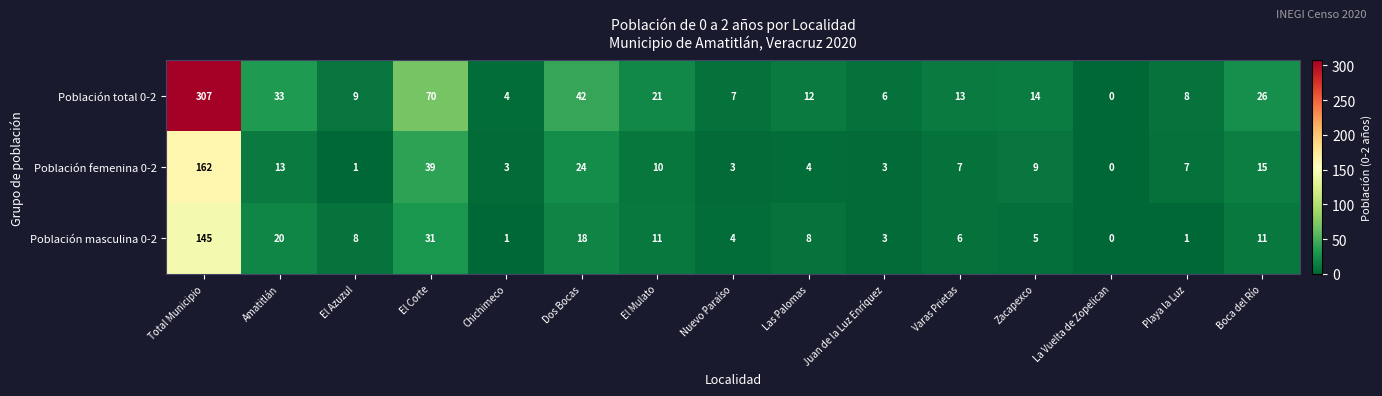

Which series has the widest spread of values?

Población total 0-2